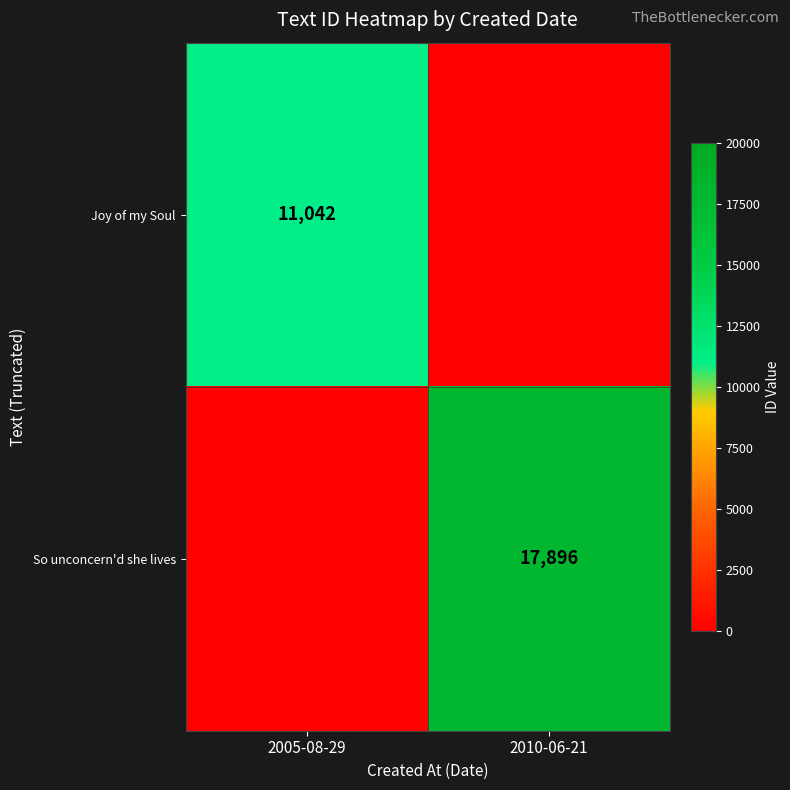

Is the value of So unconcern'd she lives at 2010-06-21 greater than the value of Joy of my Soul at 2005-08-29?

Yes